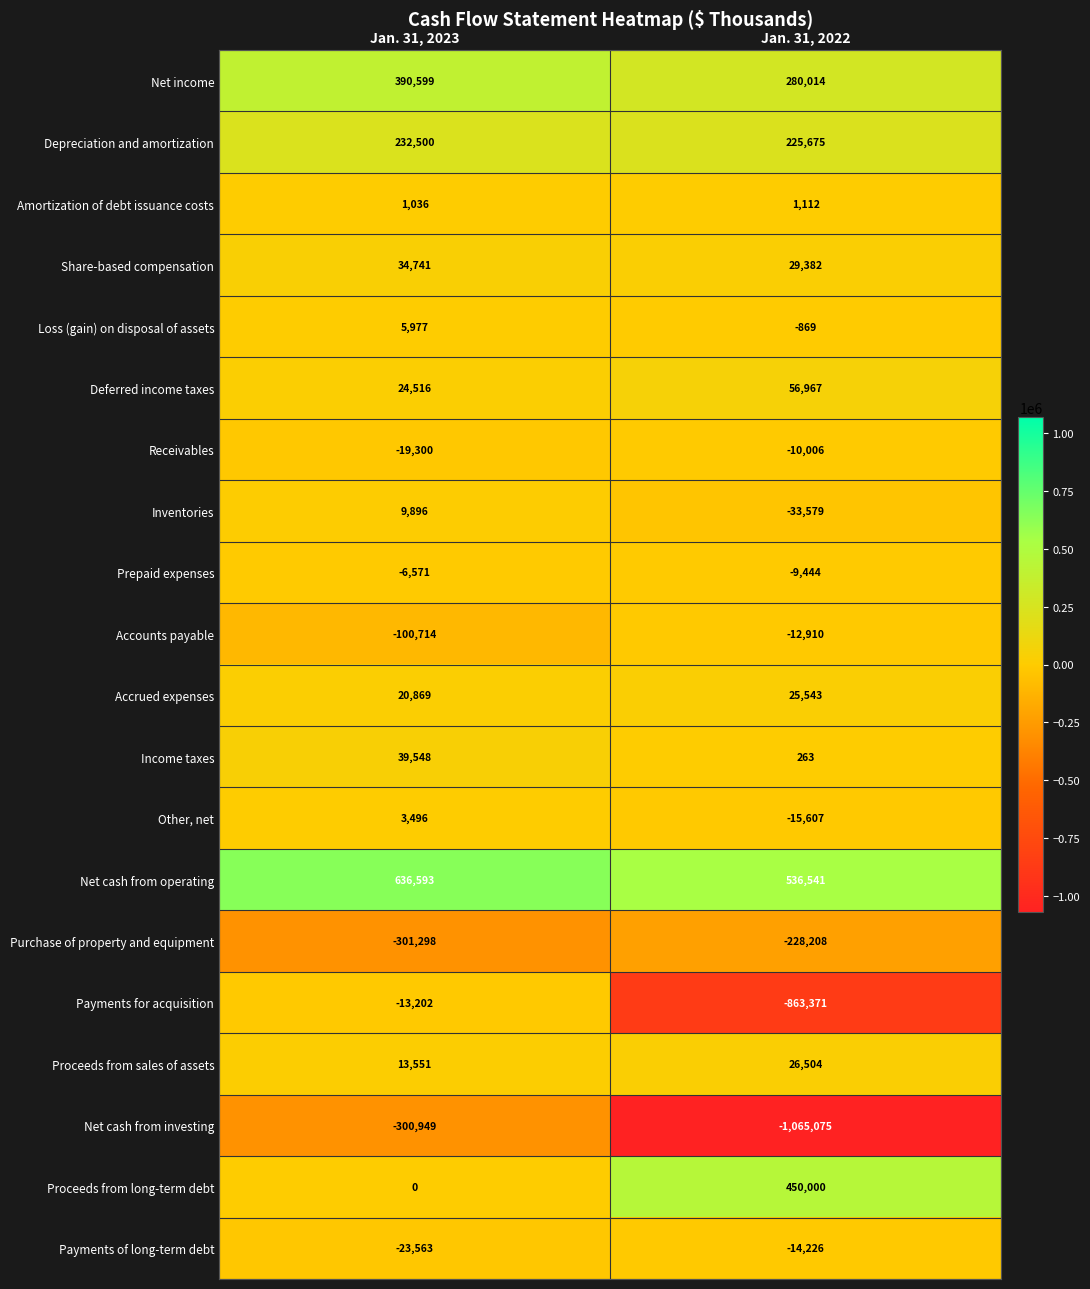

Is it true that Proceeds from sales of assets equals 26504 at Jan. 31, 2022?

True